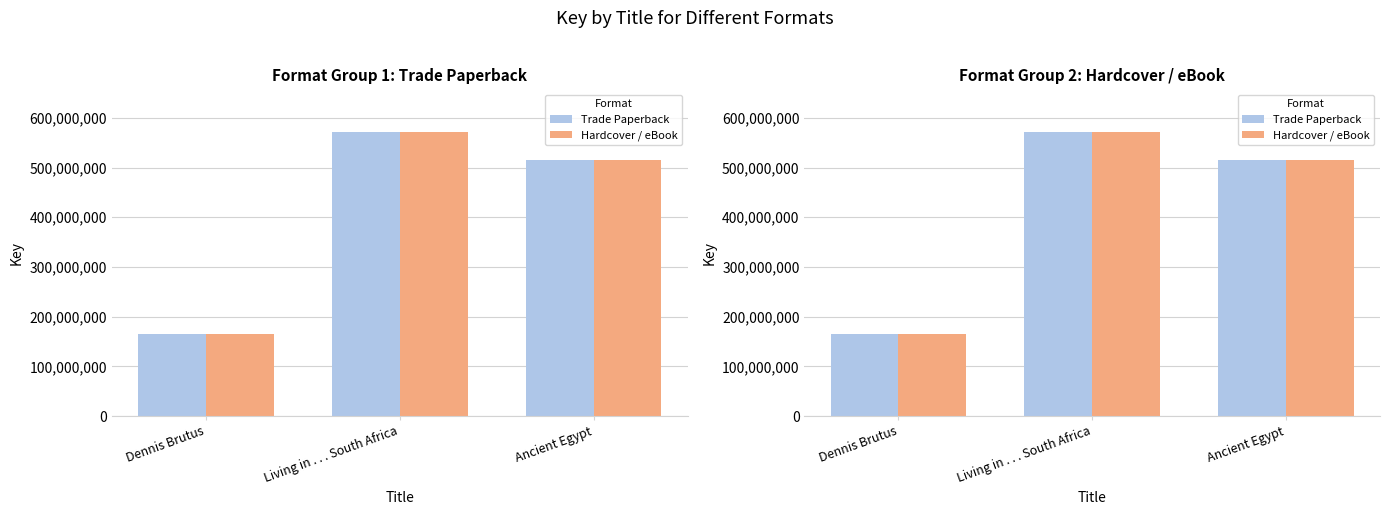

The Hardcover / eBook series shows 840288739 at Living in . . . South Africa. True or false?

False